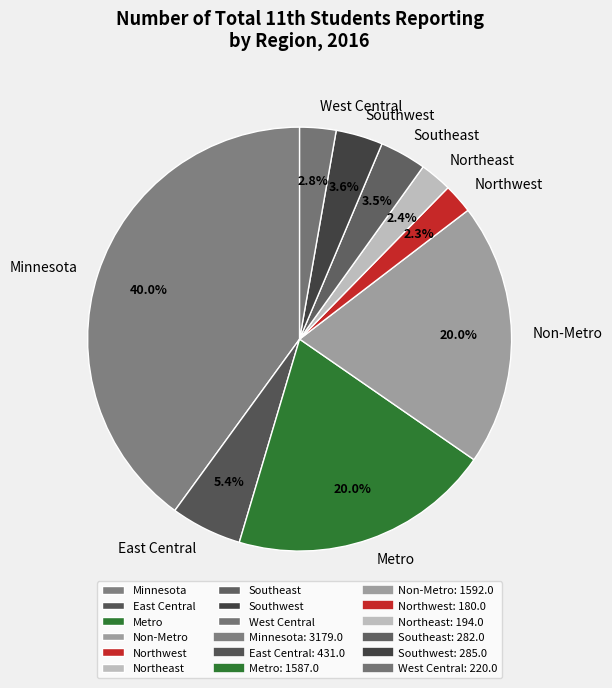

To the nearest percent, what is the combined percentage of Non-Metro and Southwest?

24%